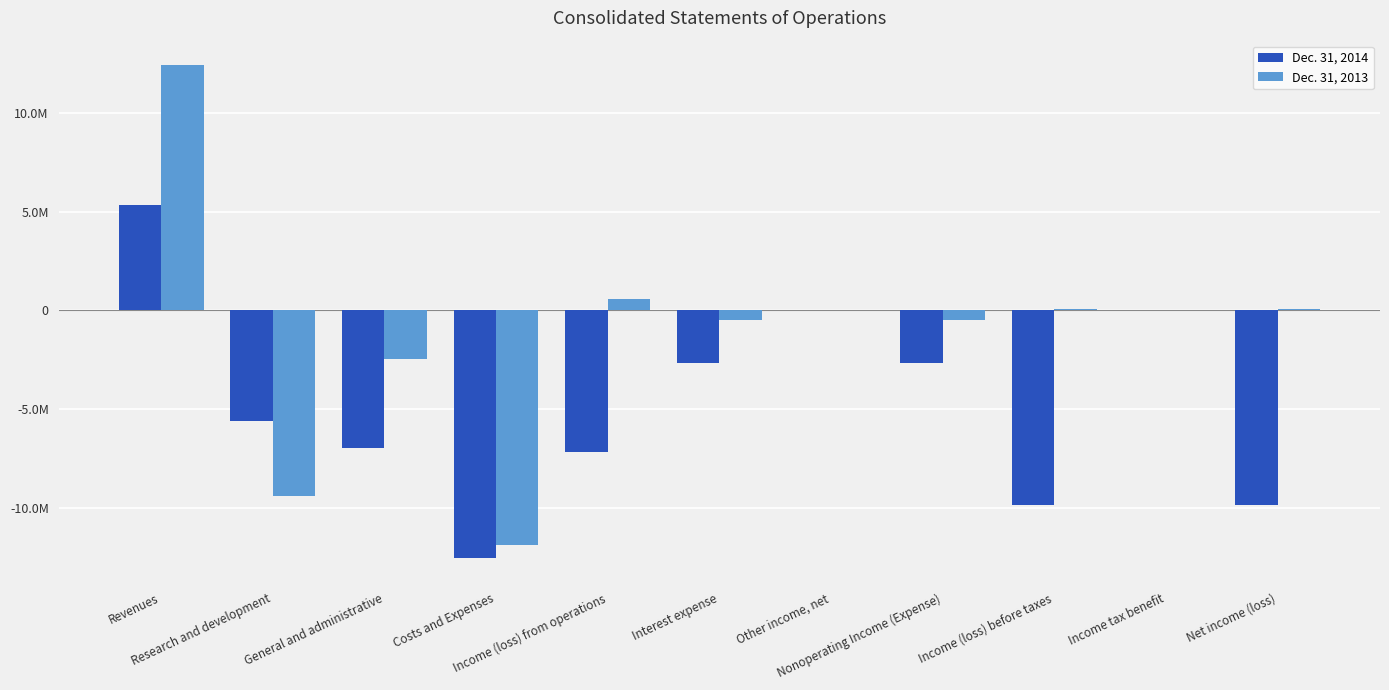

Does the chart contain stacked bars?

No